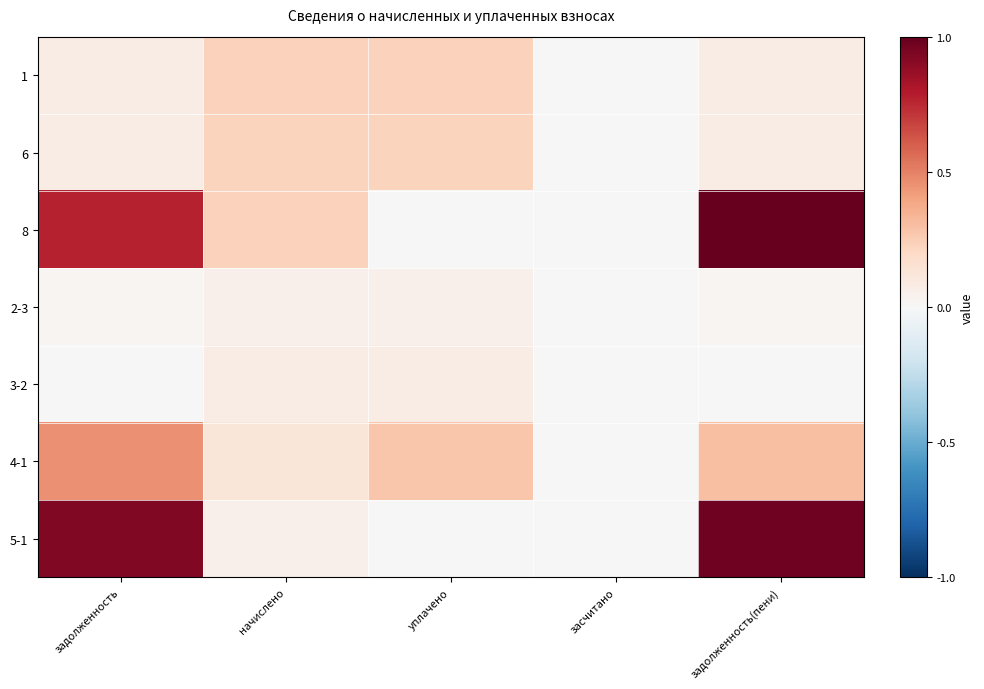

Reading left to right, what are all the values shown in this chart?

1: задолженность=0.1	начислено=0.2	уплачено=0.2	засчитано=0.0	задолженность(пени)=0.1
6: задолженность=0.1	начислено=0.2	уплачено=0.2	засчитано=0.0	задолженность(пени)=0.1
8: задолженность=0.8	начислено=0.2	уплачено=0.0	засчитано=0.0	задолженность(пени)=1.0
2-3: задолженность=0.0	начислено=0.1	уплачено=0.1	засчитано=0.0	задолженность(пени)=0.0
3-2: задолженность=0.0	начислено=0.1	уплачено=0.1	засчитано=0.0	задолженность(пени)=0.0
4-1: задолженность=0.5	начислено=0.1	уплачено=0.3	засчитано=0.0	задолженность(пени)=0.3
5-1: задолженность=0.9	начислено=0.0	уплачено=0.0	засчитано=0.0	задолженность(пени)=1.0